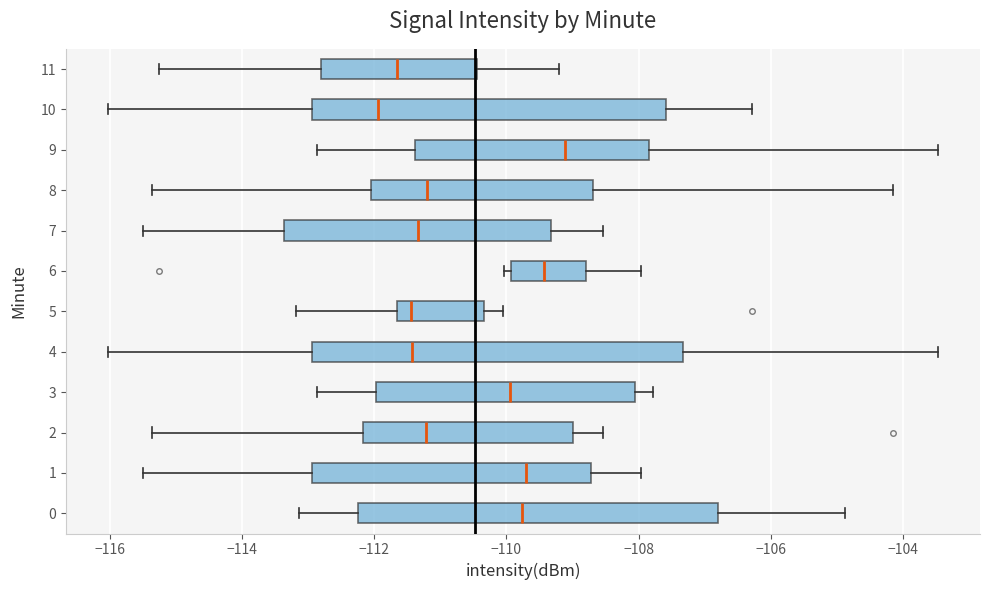

Which box's median line is the furthest to the right?

9